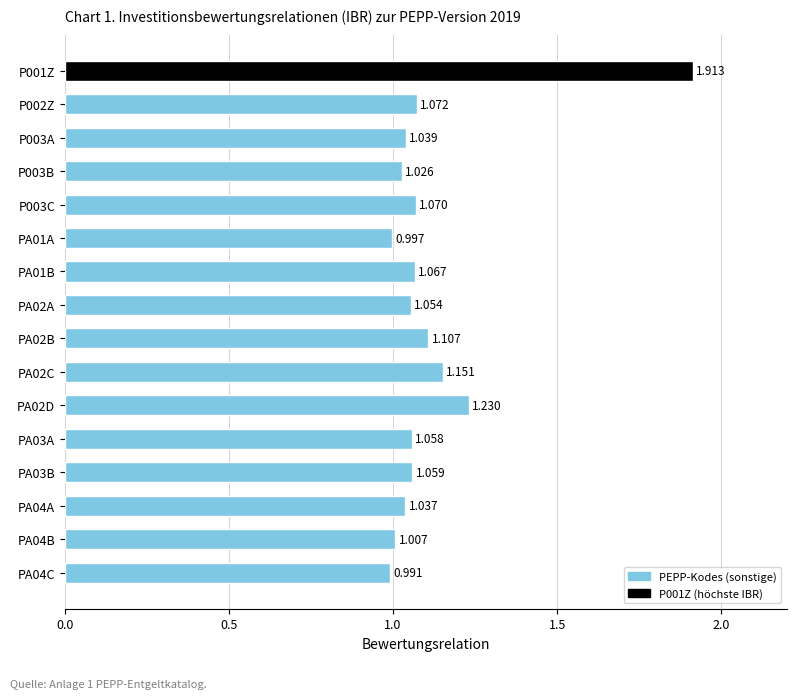

What is the greatest value displayed?

1.9